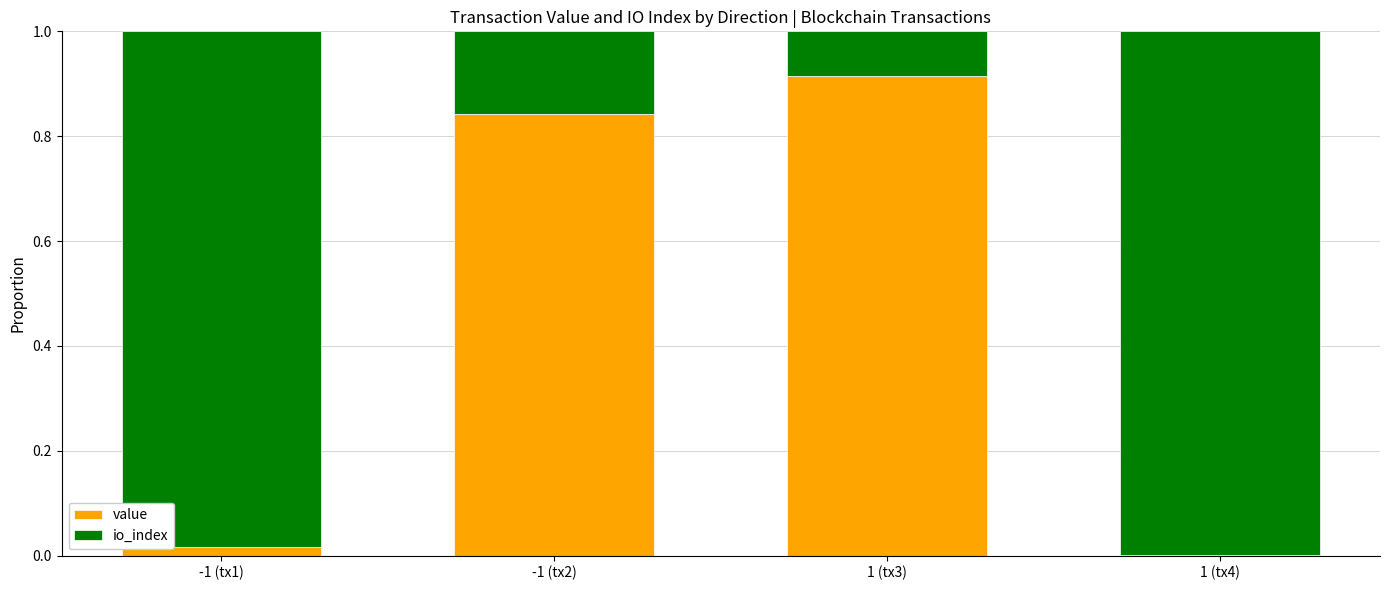

What is the sum of all value values?

1.8